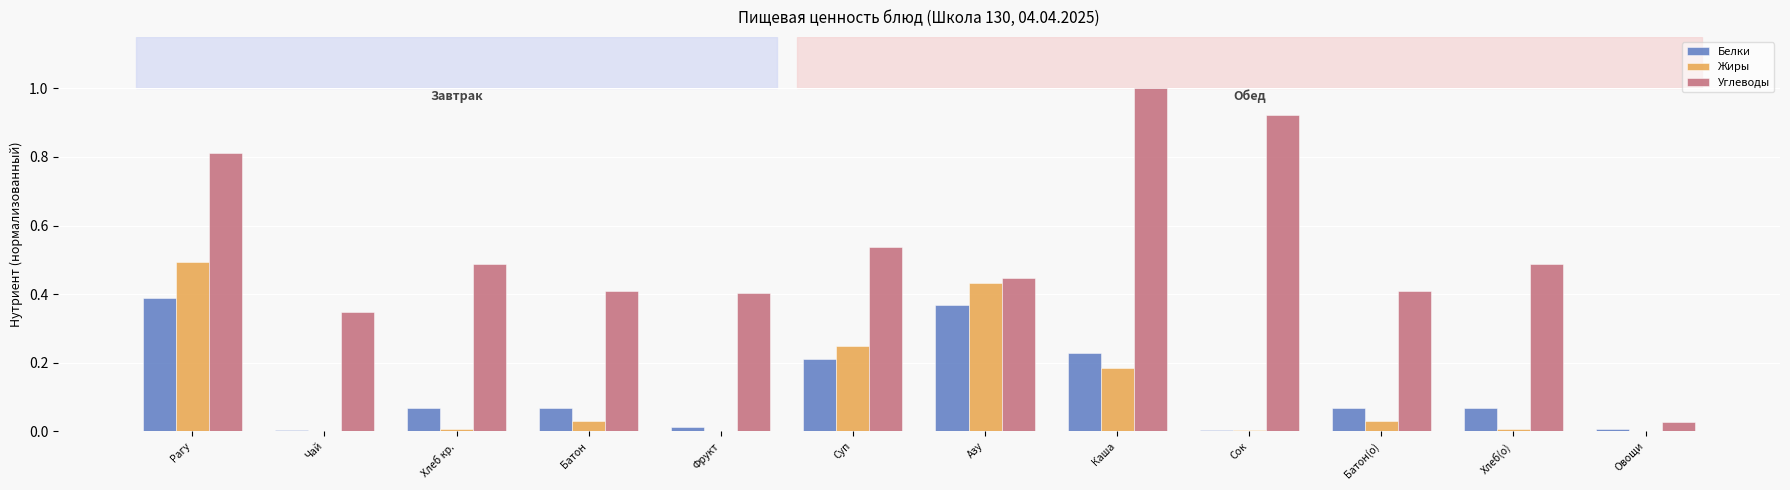

At which category is the sum across all series the highest?

Рагу